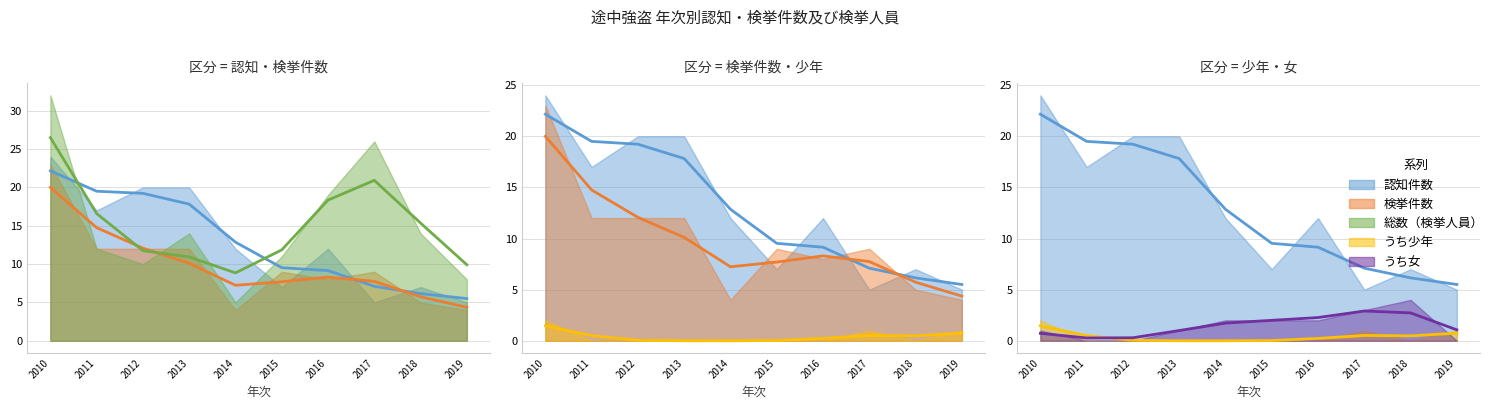

Which category has the lowest value in the 総数（検挙人員） series?

2014